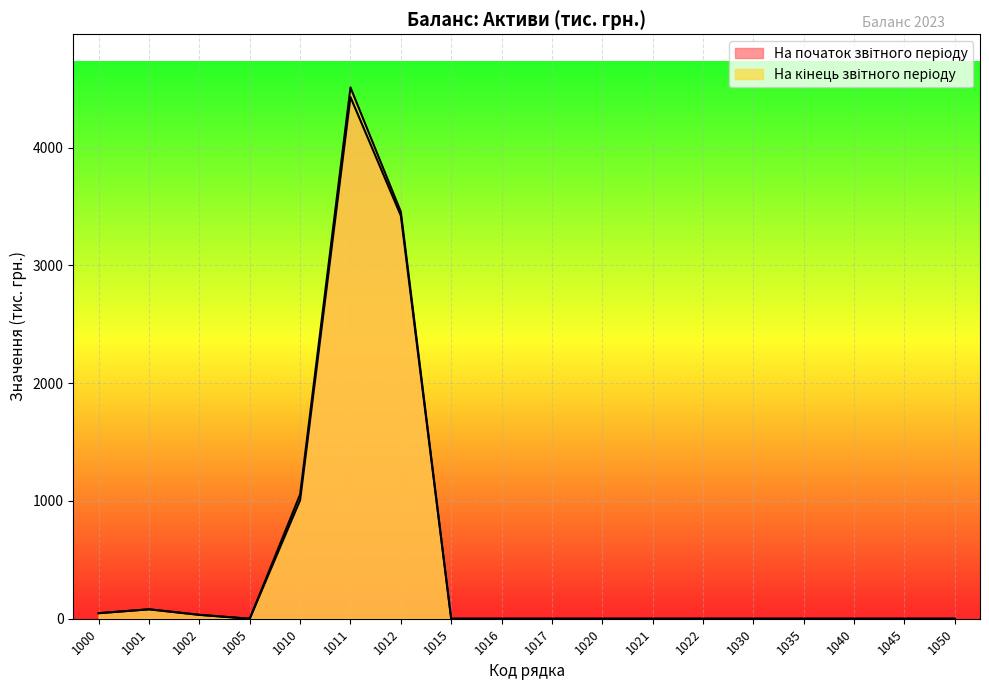

At which category is the sum across all series the highest?

1011